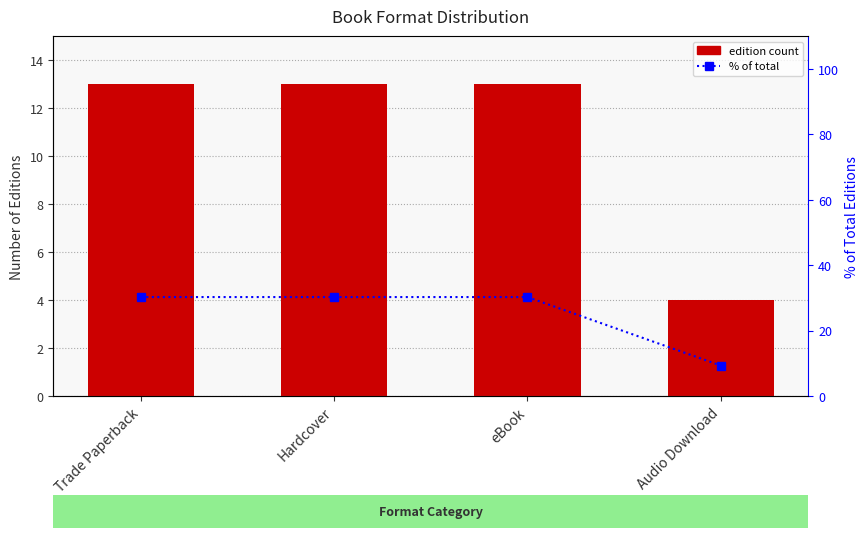

Between Hardcover and eBook, which is larger?

Hardcover